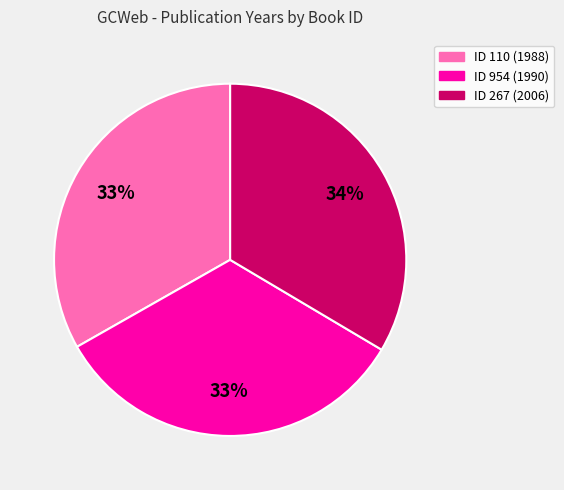

To the nearest percent, what is the average slice percentage?

33%